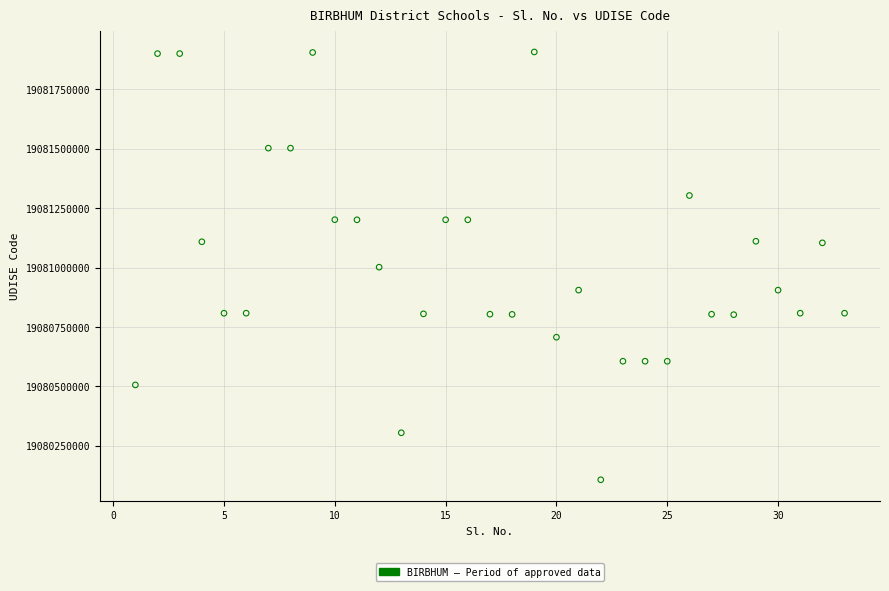

What is the range of X values (max minus min)?

32